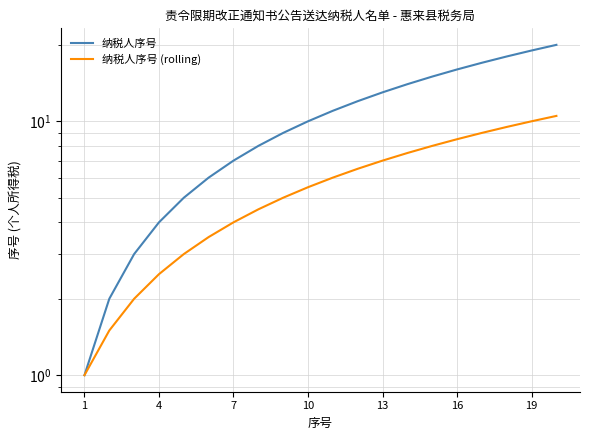

Does the chart display data point markers on the line(s)?

No